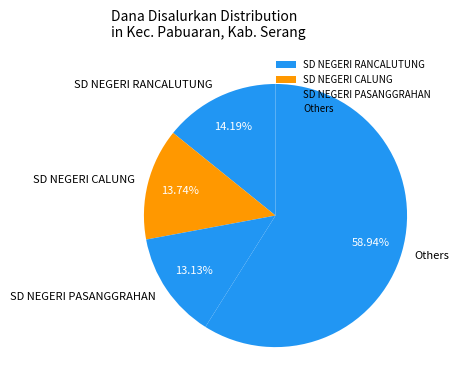

Does any single category account for the majority?

Yes